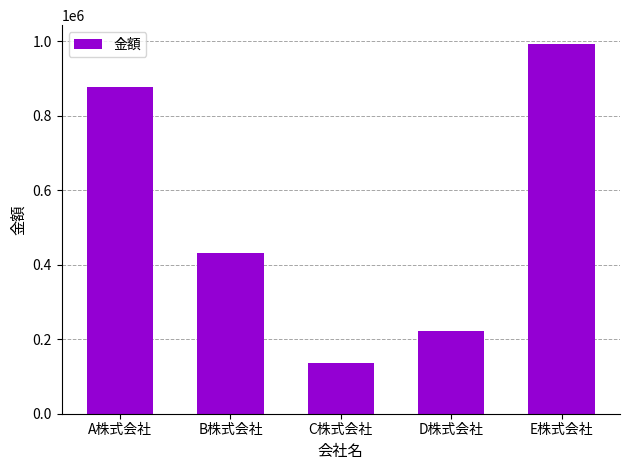

What is the sum of the values at D株式会社 and B株式会社?

655000